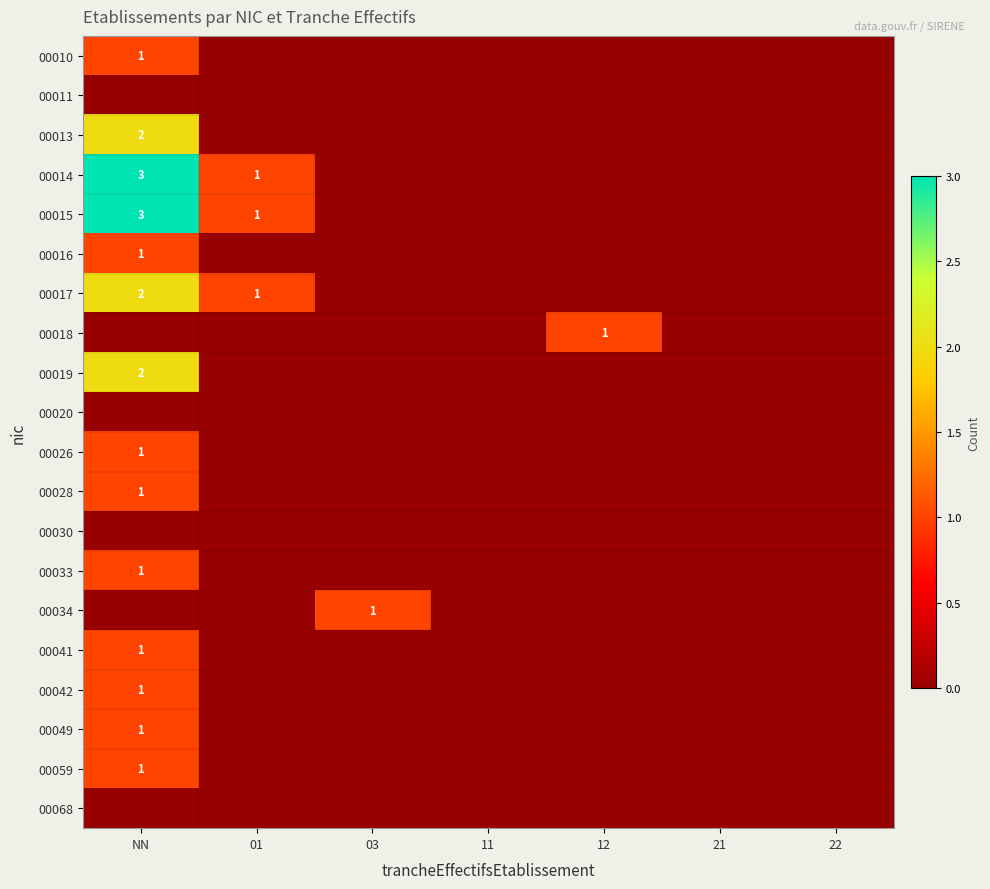

True or false: 00014 has a value of 1 at NN.

False